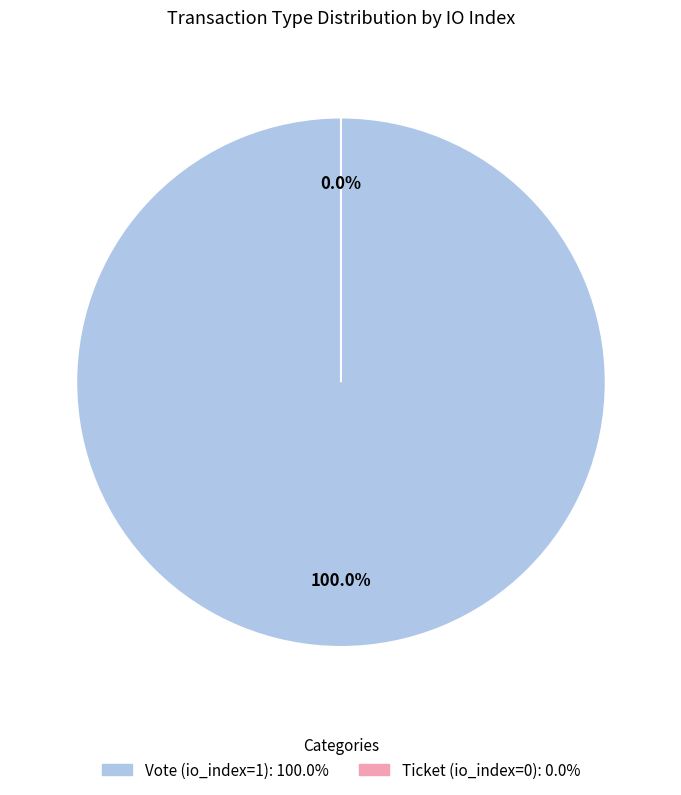

What portion of the pie excludes Ticket (io_index=0)?

100.0%